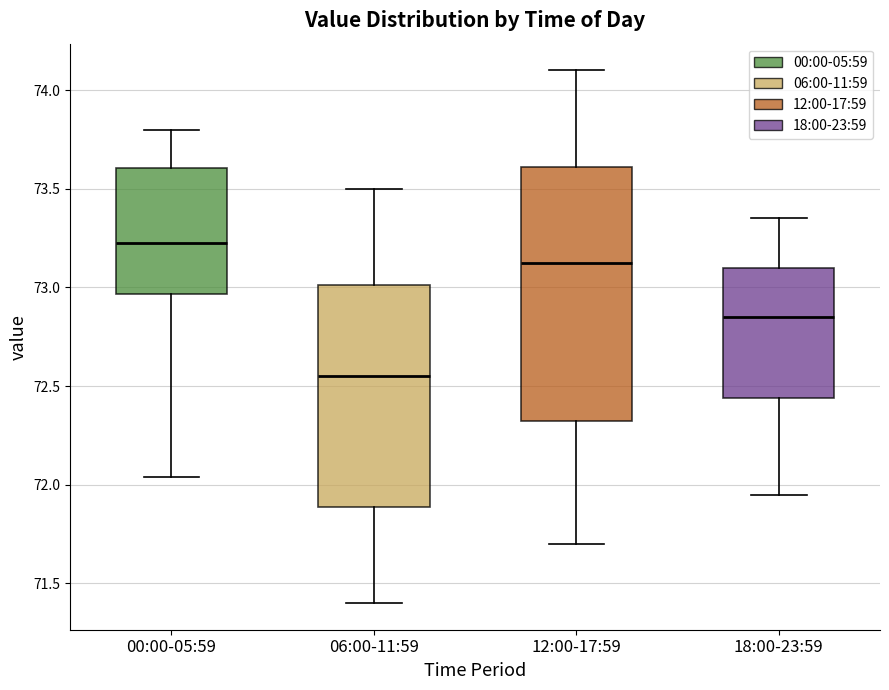

Comparing the boxes themselves (not the whiskers), which one is the tallest?

12:00-17:59